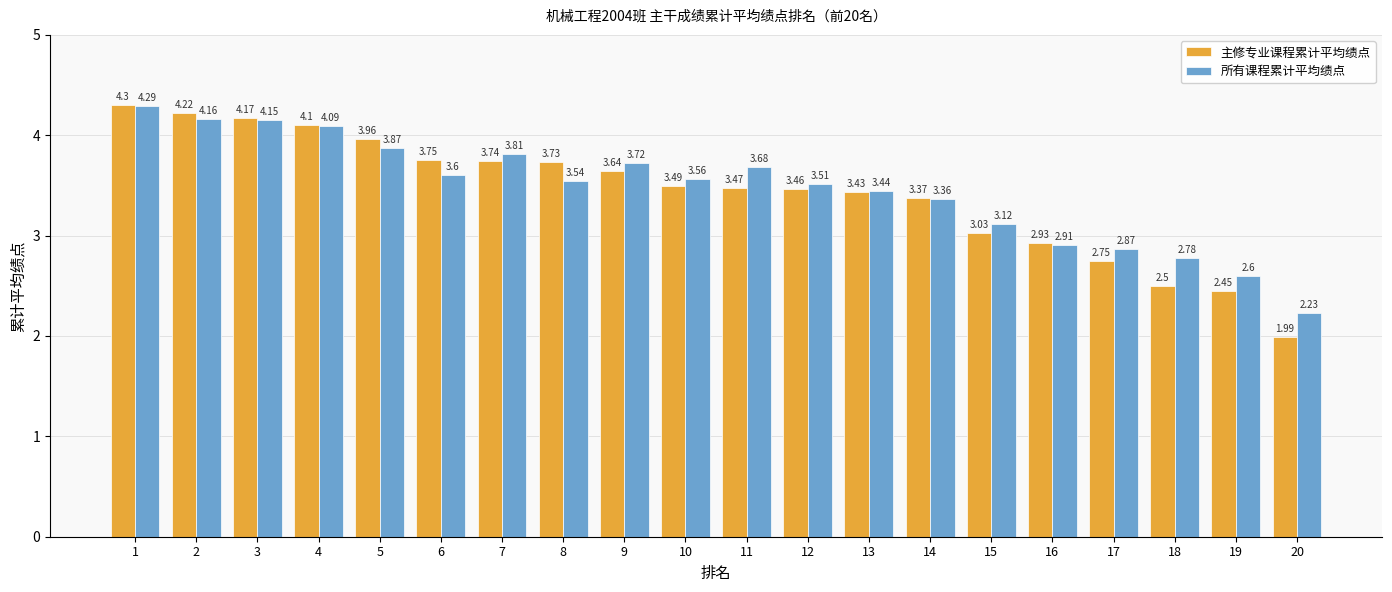

Which category has the highest value in the 所有课程累计平均绩点 series?

1